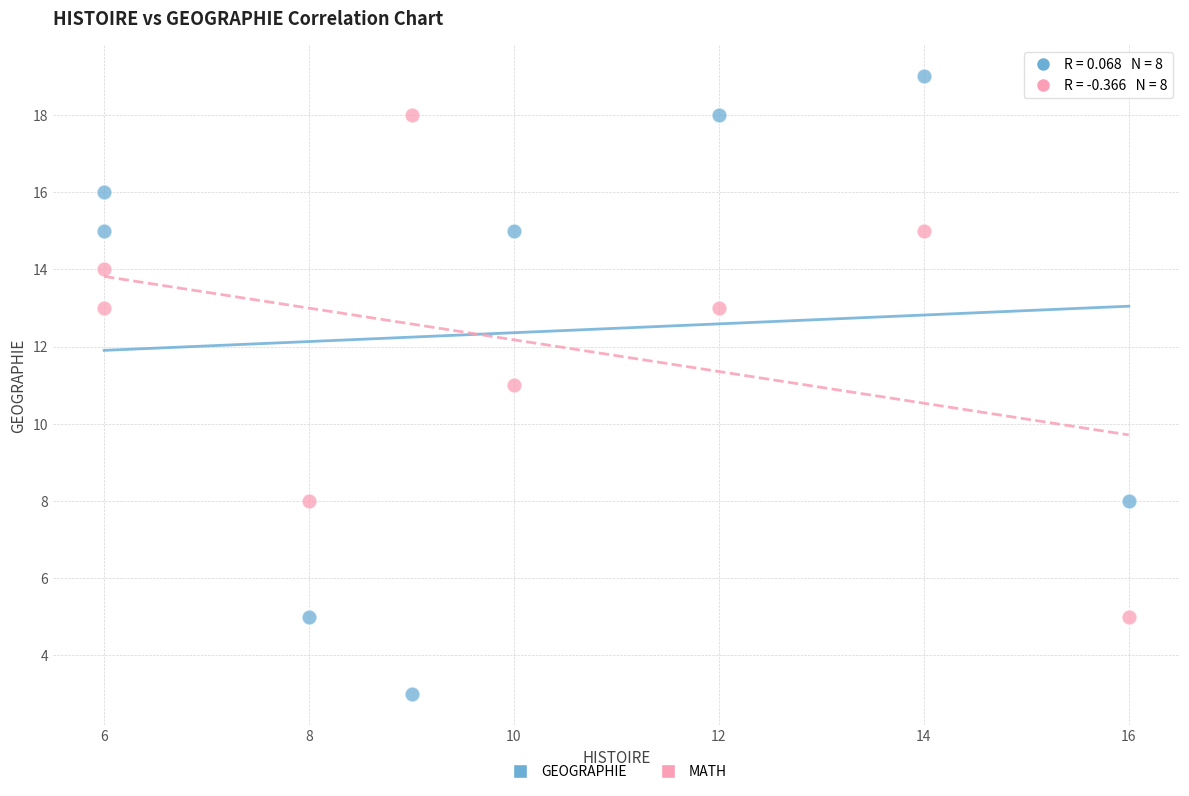

Across all data points, what is the range of Y values (max minus min)?

16